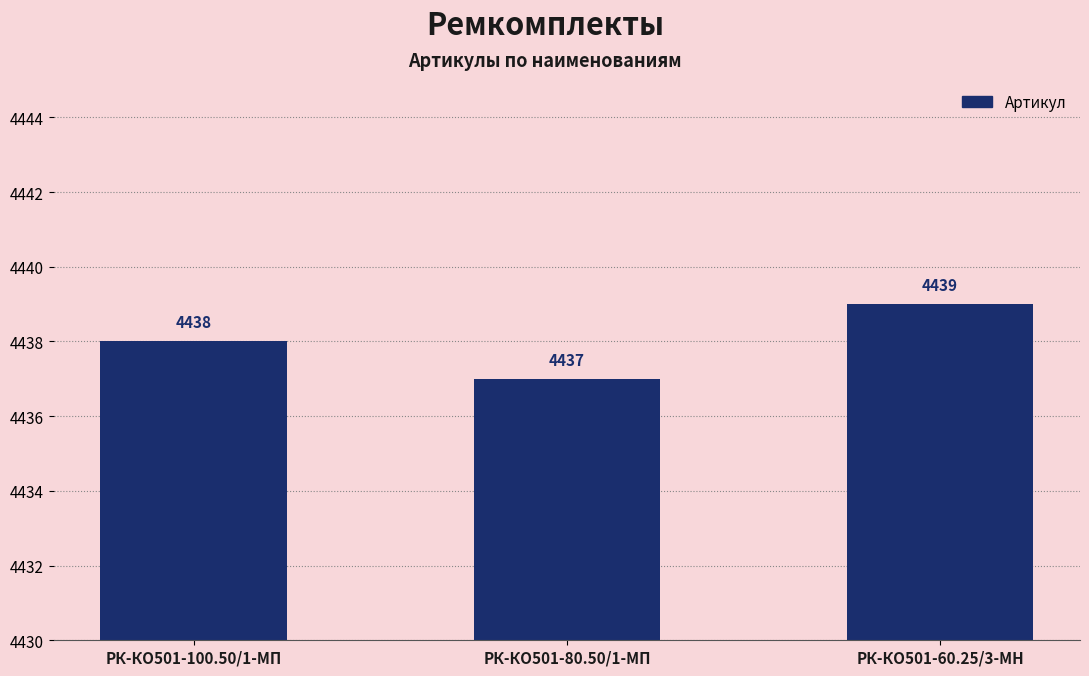

Read the value at РК-КО501-60.25/3-МН.

4439